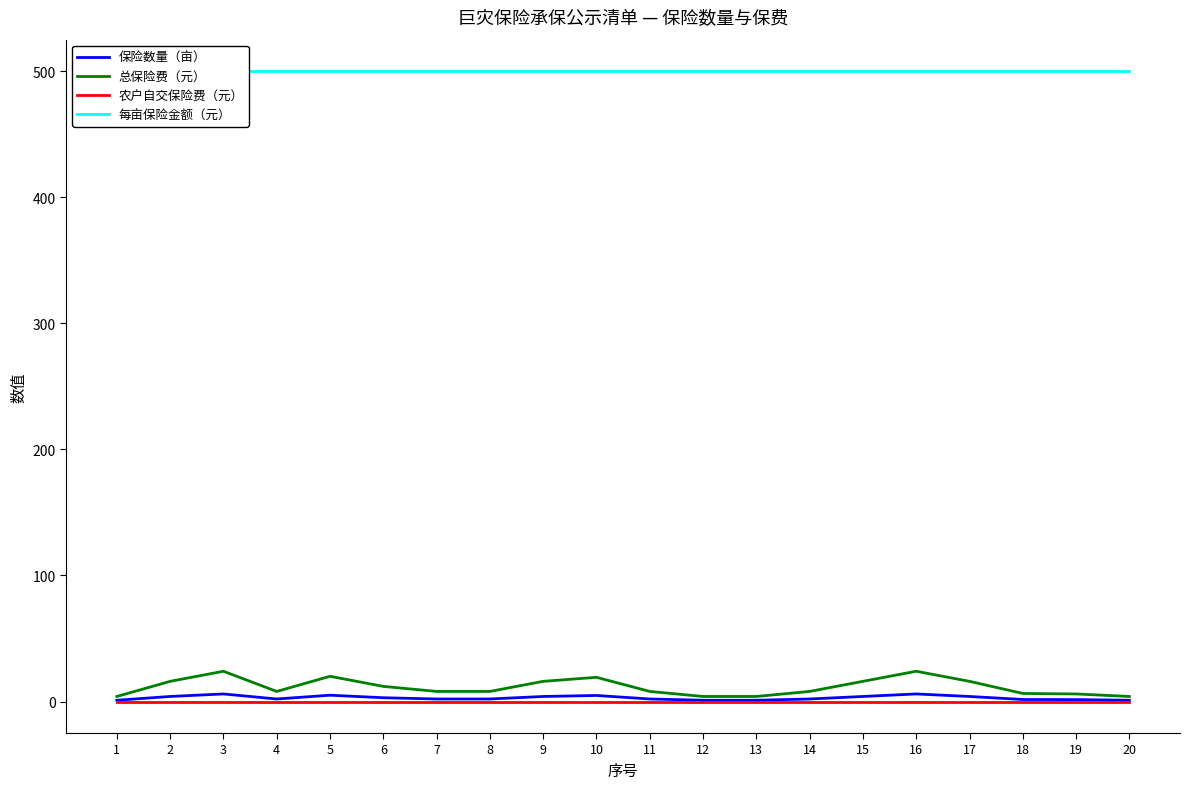

At which label is 保险数量（亩） closest to 3?

6